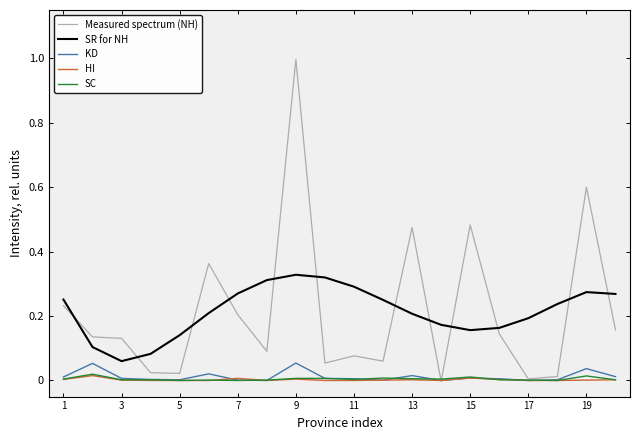

Which series has the widest spread of values?

Measured spectrum (NH)